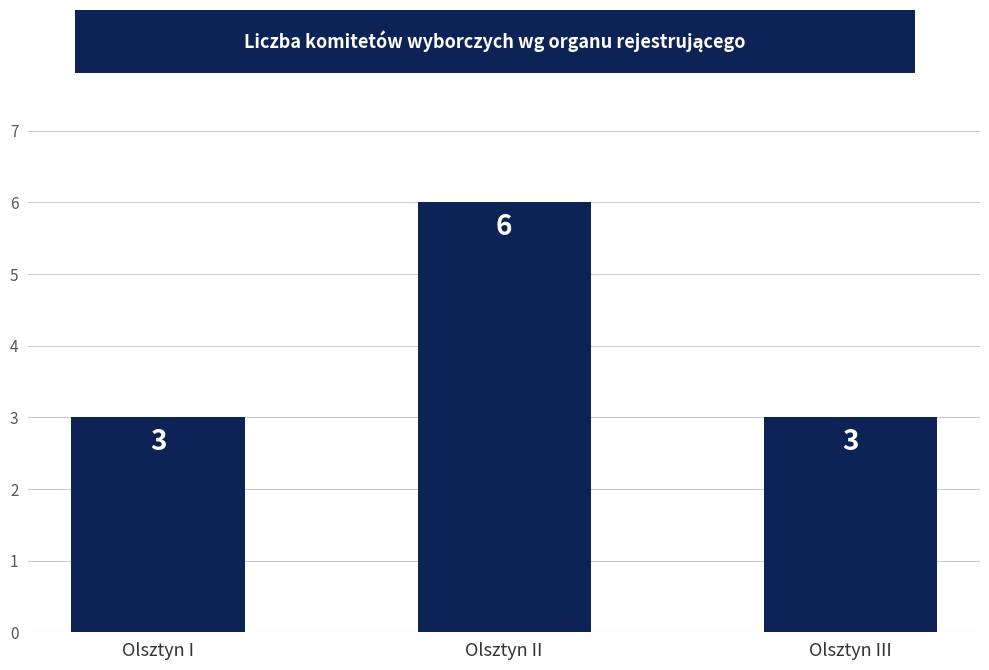

Approximately how many times larger is the value at Olsztyn II compared to Olsztyn I?

2.0